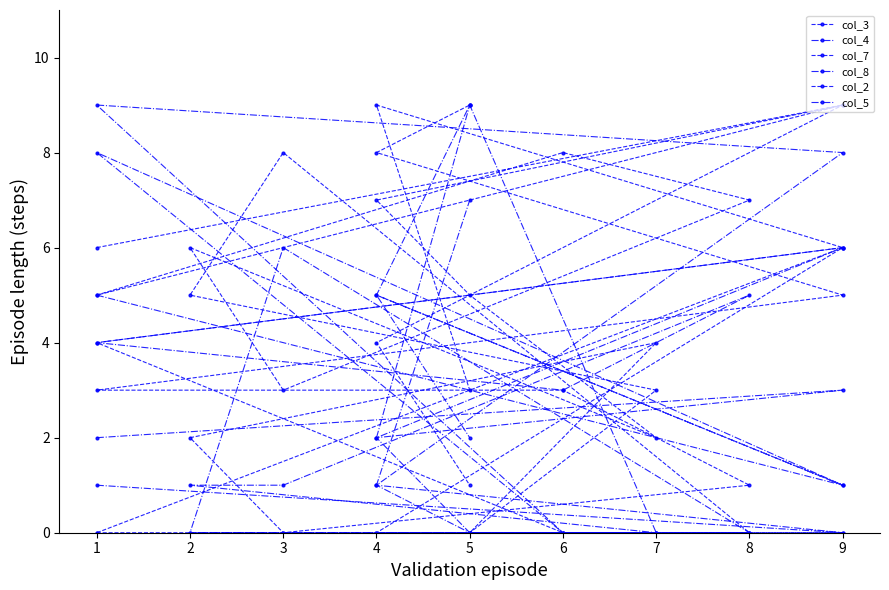

How many series are shown in this chart?

6